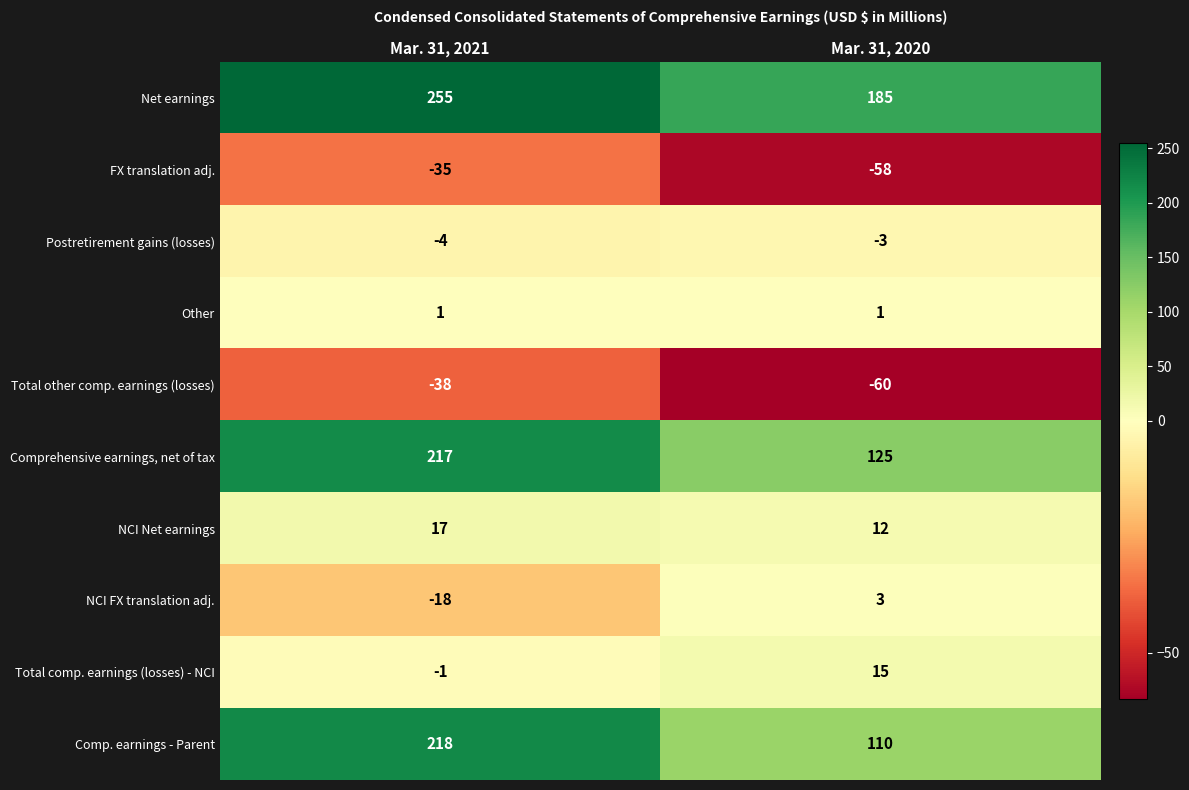

True or false: Total comp. earnings (losses) - NCI has a value of 10 at Mar. 31, 2020.

False